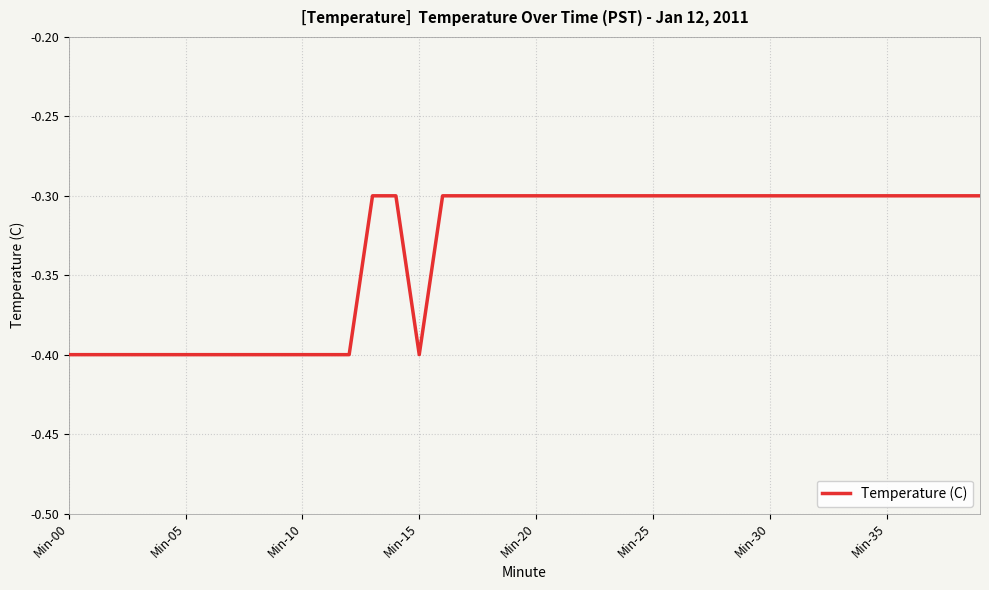

What is the minimum value shown in the chart?

-0.4